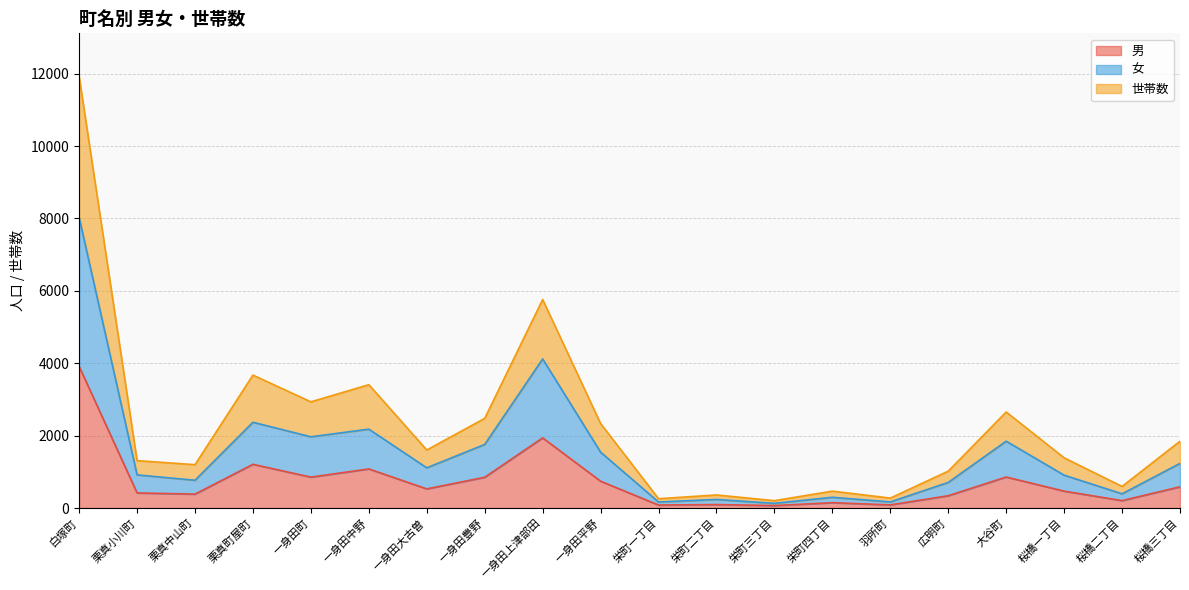

How many lines are shown in the chart?

3